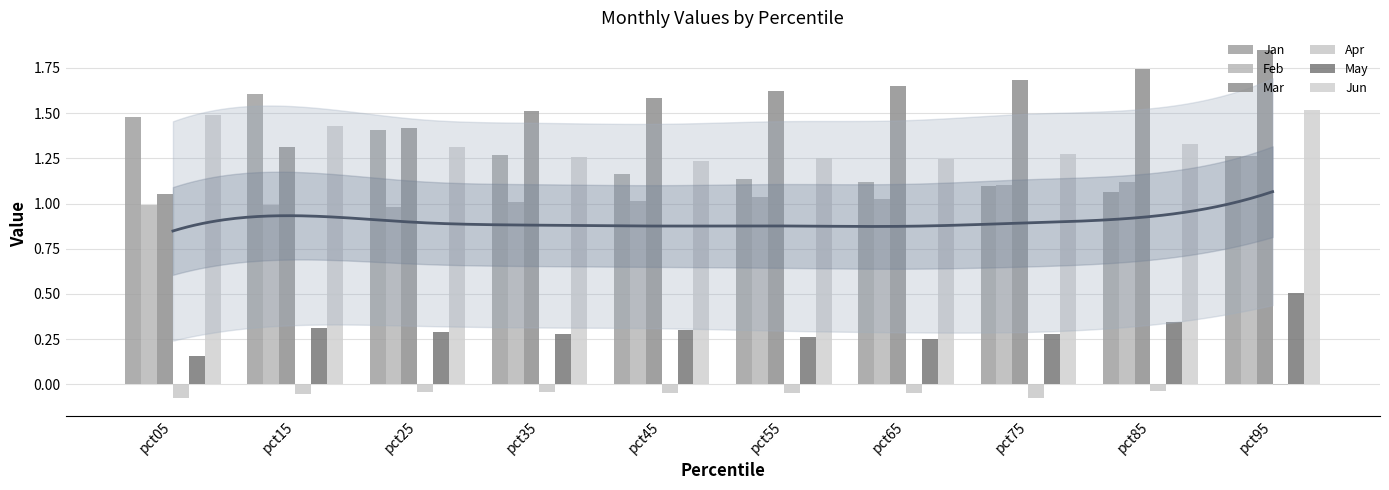

What is the sum of all Jun values?

13.3